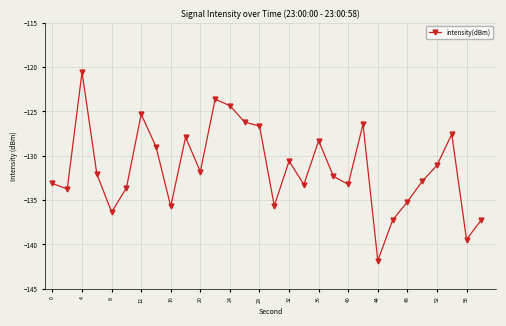

What is the minimum value shown in the chart?

-141.8